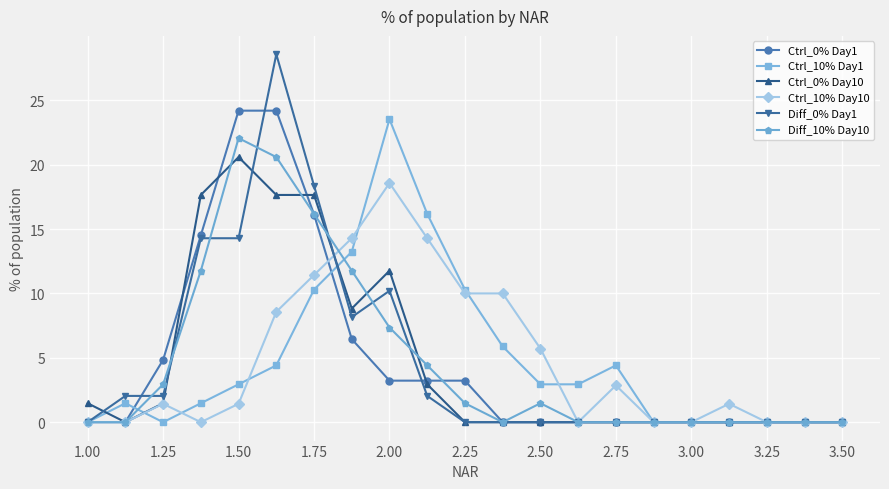

True or false: Ctrl_10% Day10 has more than 0 interior local peaks.

True